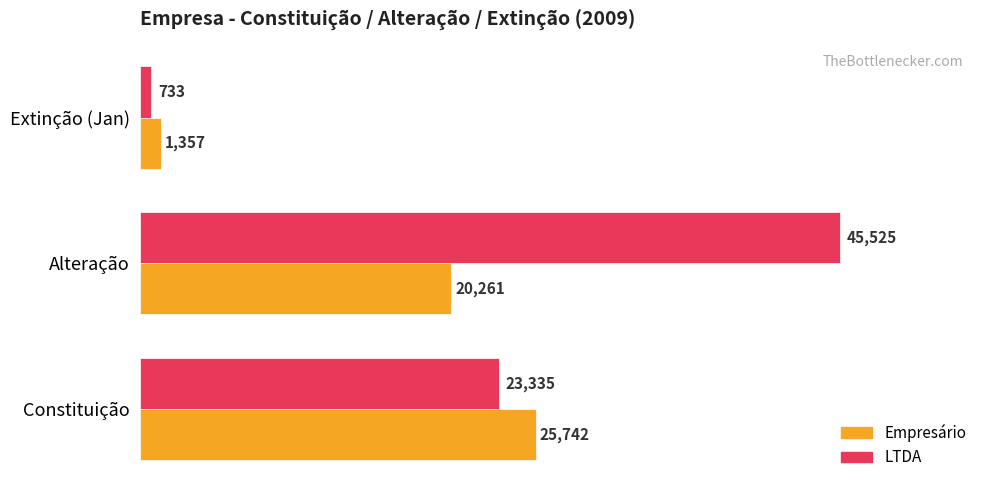

How many distinct data groups are displayed?

2